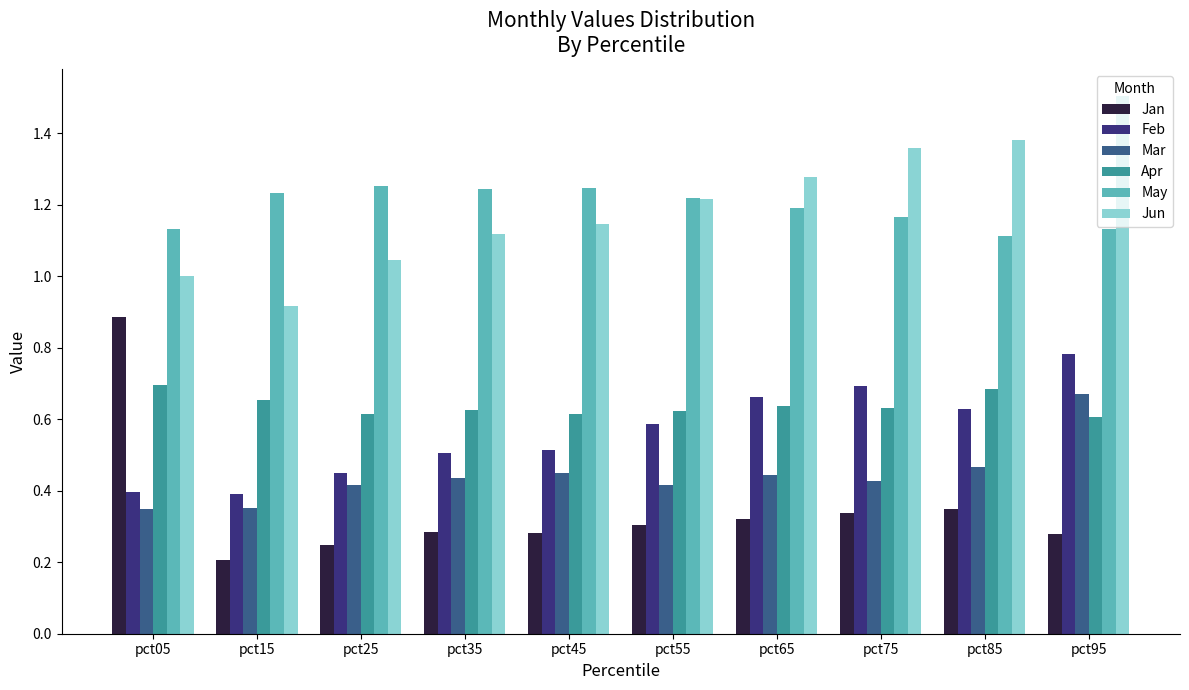

Rank the series by their maximum value, from lowest to highest.

Mar, Apr, Feb, Jan, May, Jun